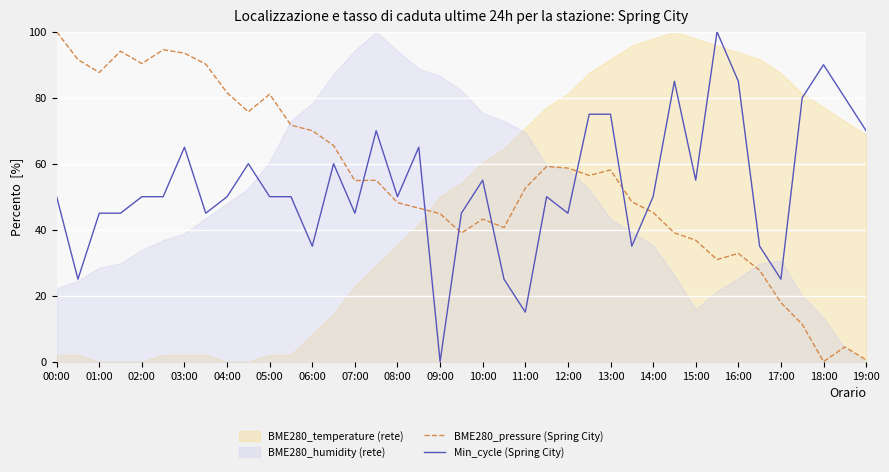

The BME280_pressure (Spring City) series shows 45.2 at 14:00. True or false?

True